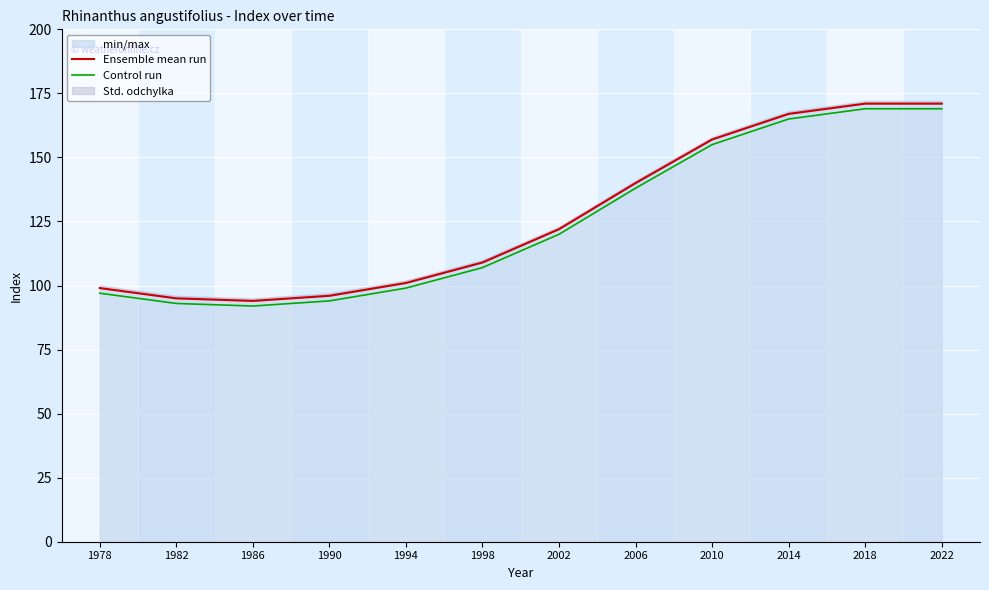

Is the value of Ensemble mean run at 1978 greater than the value of Control run at 2022?

No